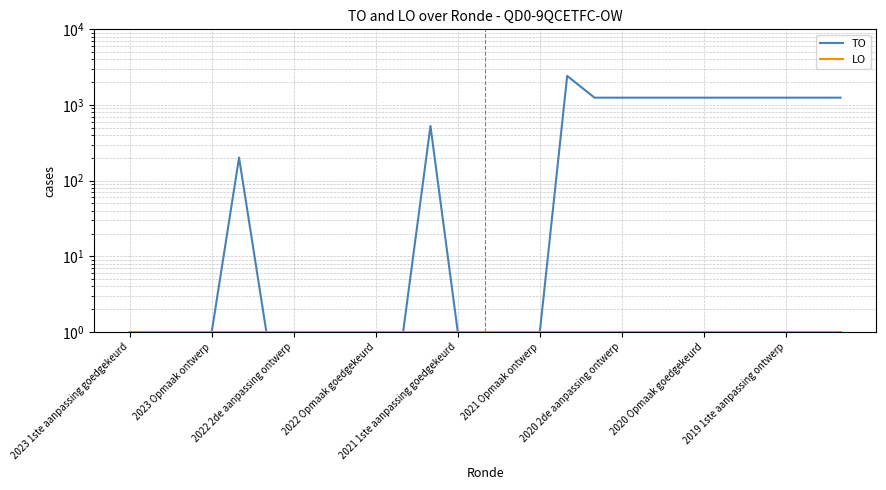

What value does the TO series have at 25, to the nearest 100?

1200